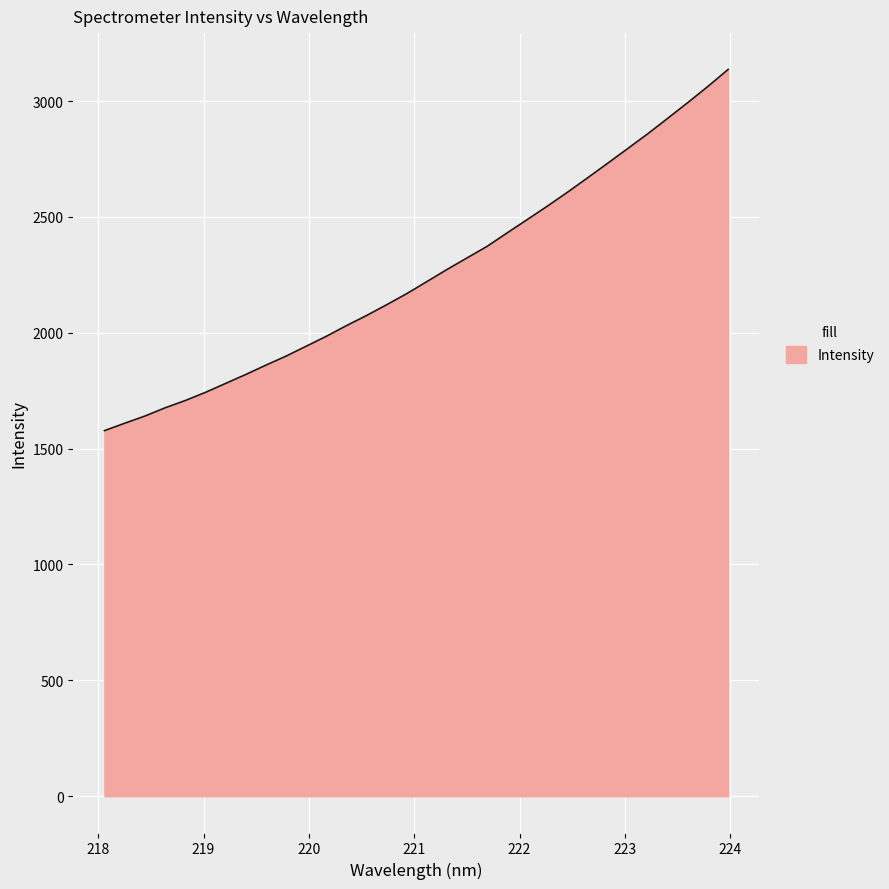

What is the greatest value displayed?

3136.4